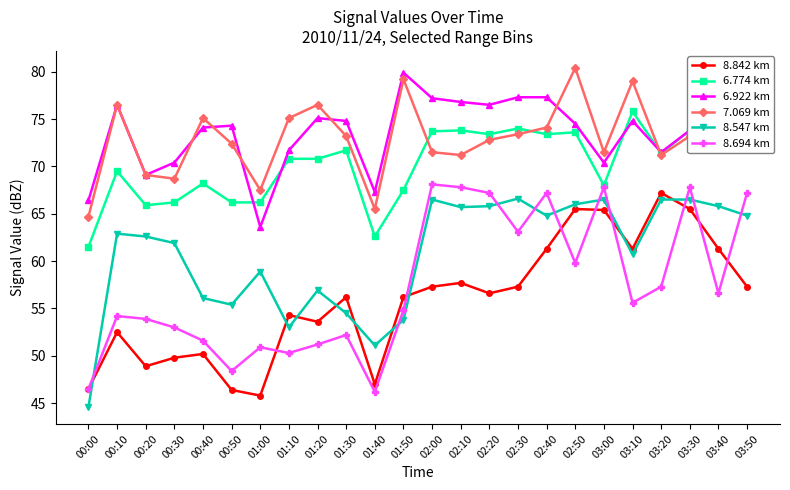

How many lines are shown in the chart?

6